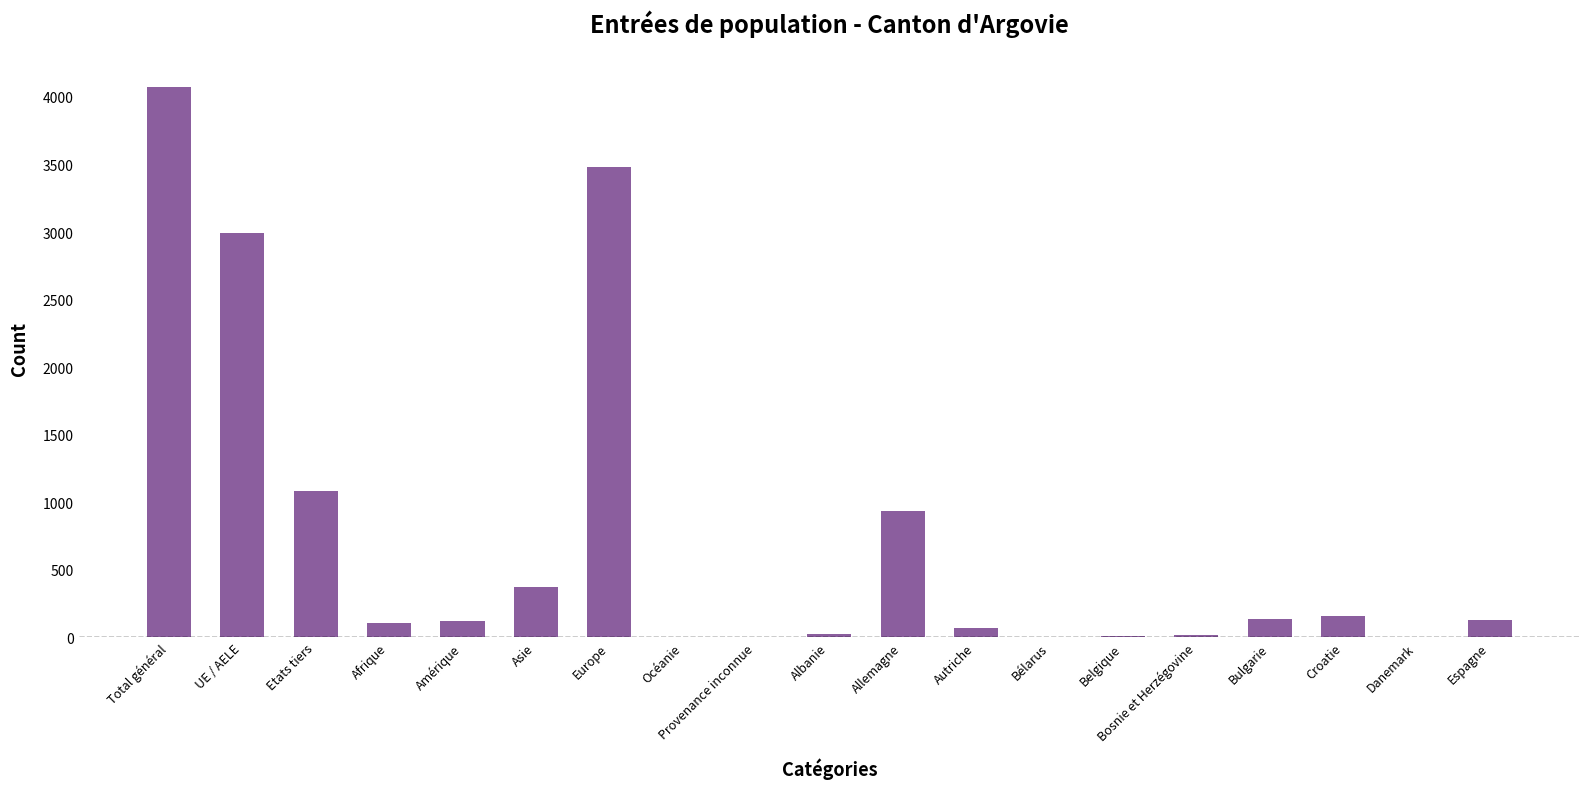

The value at UE / AELE is 2995. True or false?

True